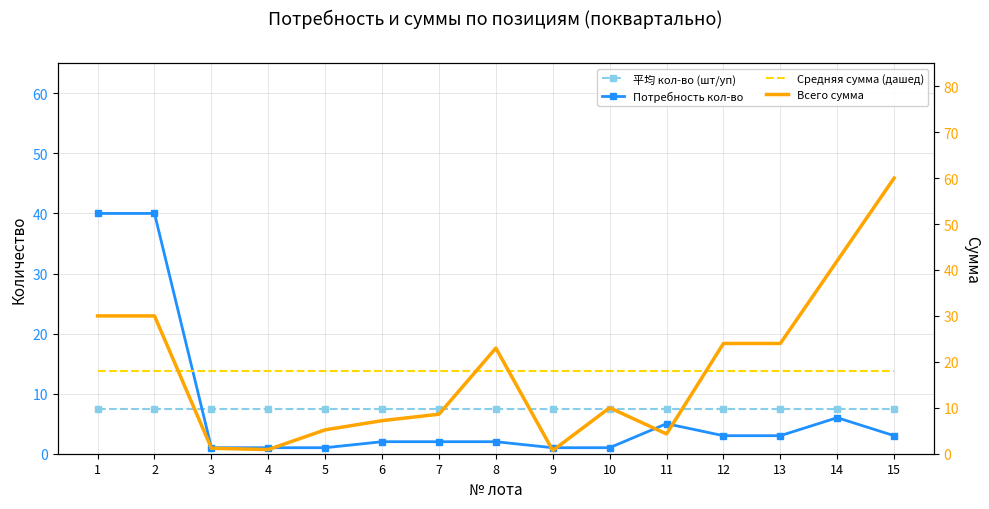

What are all the series names shown in the legend?

平均 кол-во (шт/уп), Потребность кол-во, Средняя сумма (дашед), Всего сумма